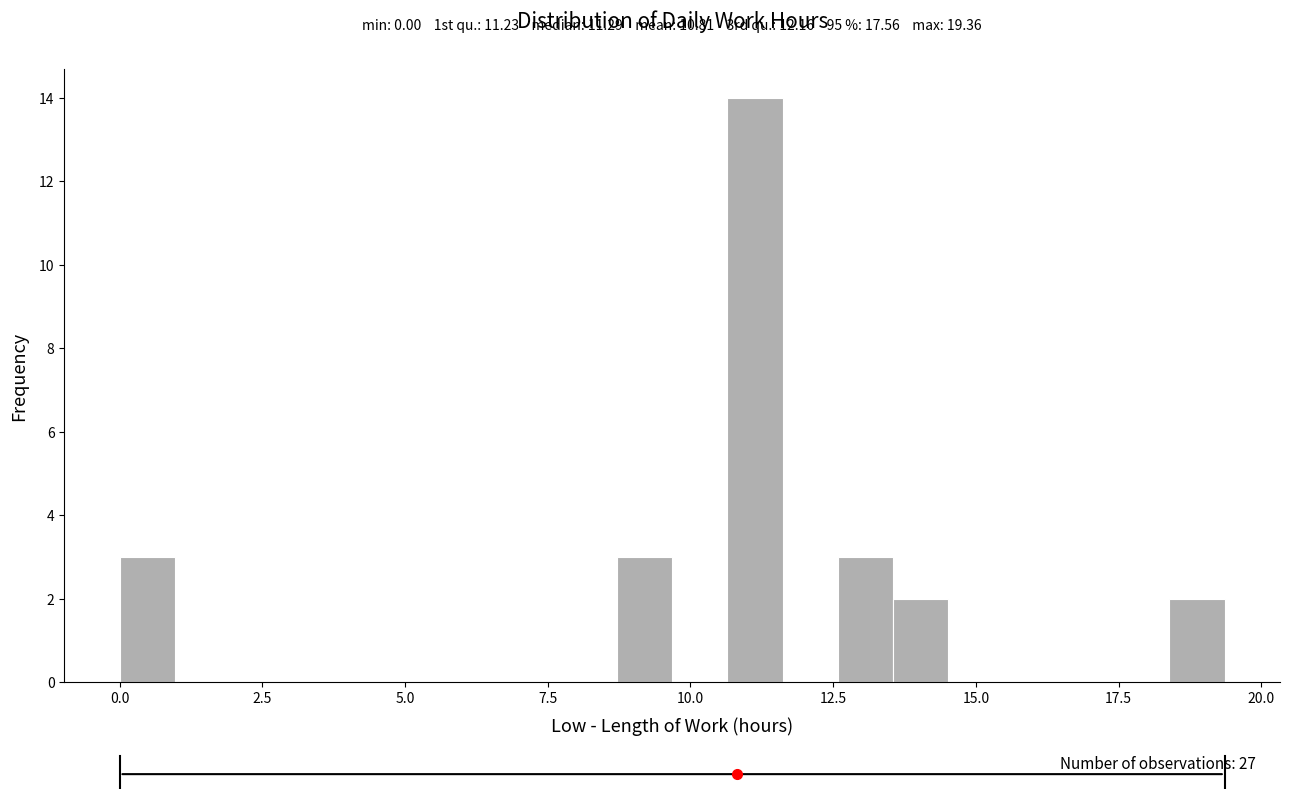

Read against the x-axis, roughly where is the centre of the tallest bar?

11.0